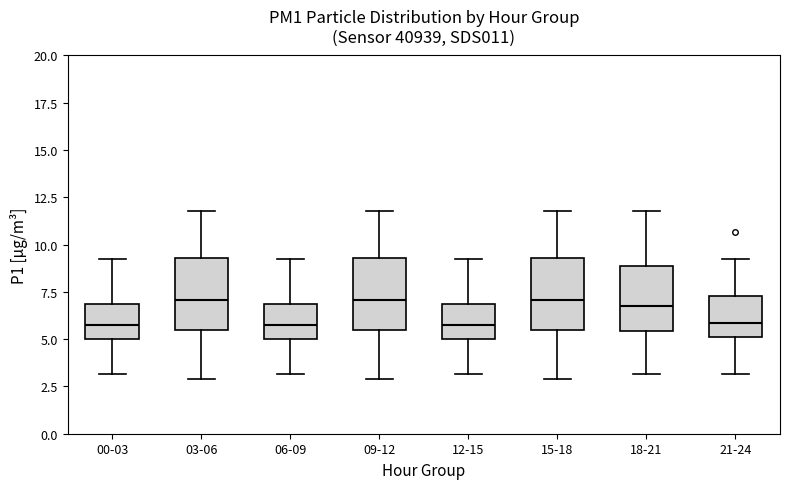

Where is the lower edge of the box for 00-03 on the y-axis? The values are not printed on the chart, so give them approximately, as read against the axis.

5.0